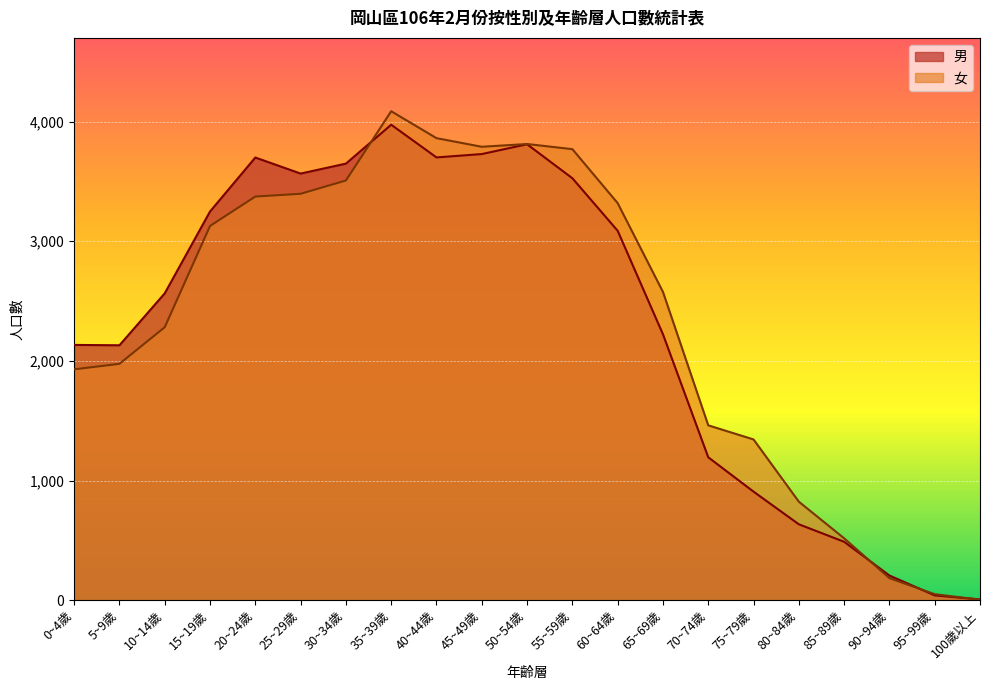

After their last crossing, which series has the higher values: 男 or 女?

男